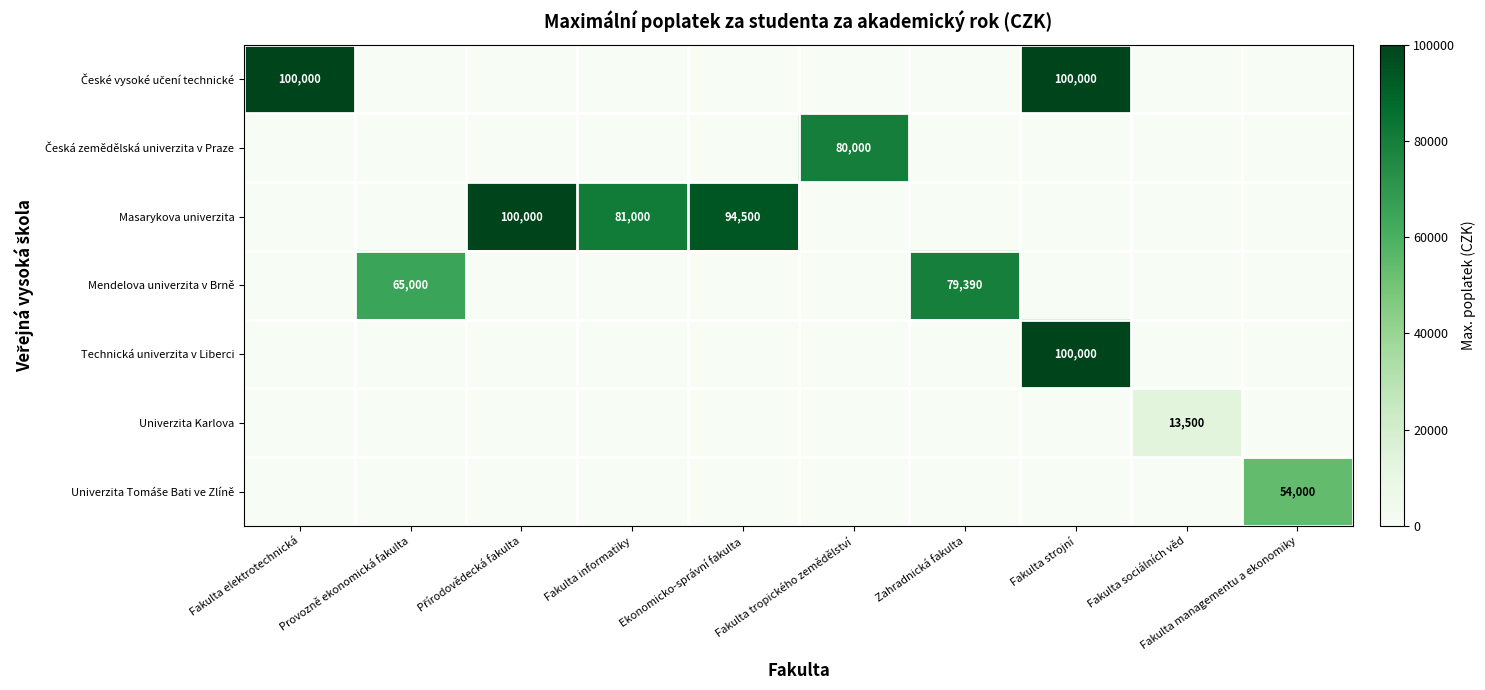

At which category is the sum across all series the highest?

Fakulta strojní